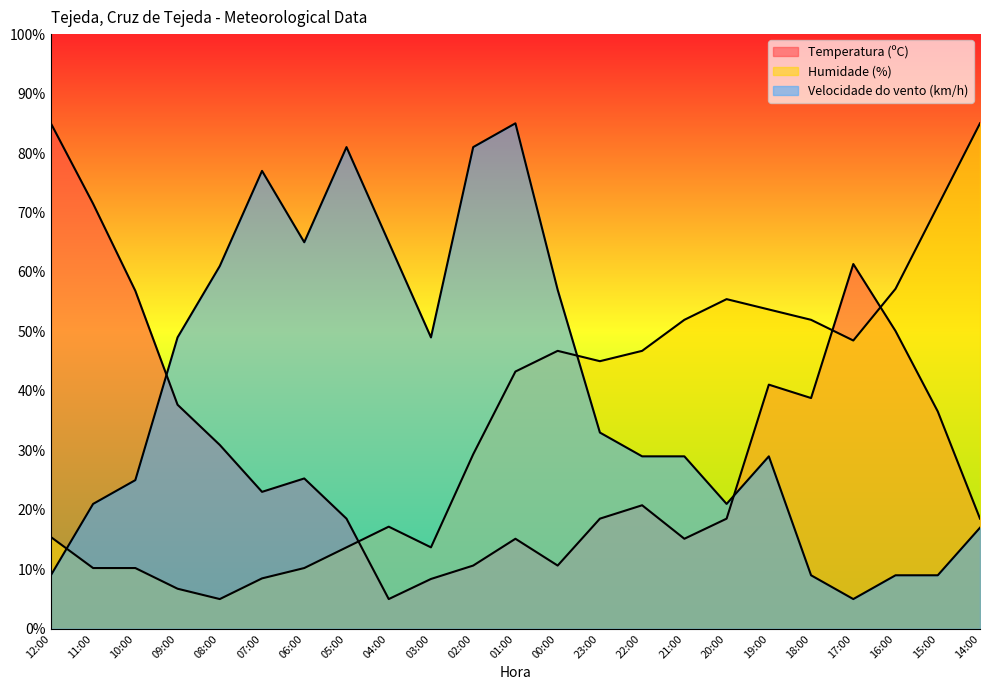

True or false: Velocidade do vento (km/h) and Humidade (%) intersect in this chart.

True